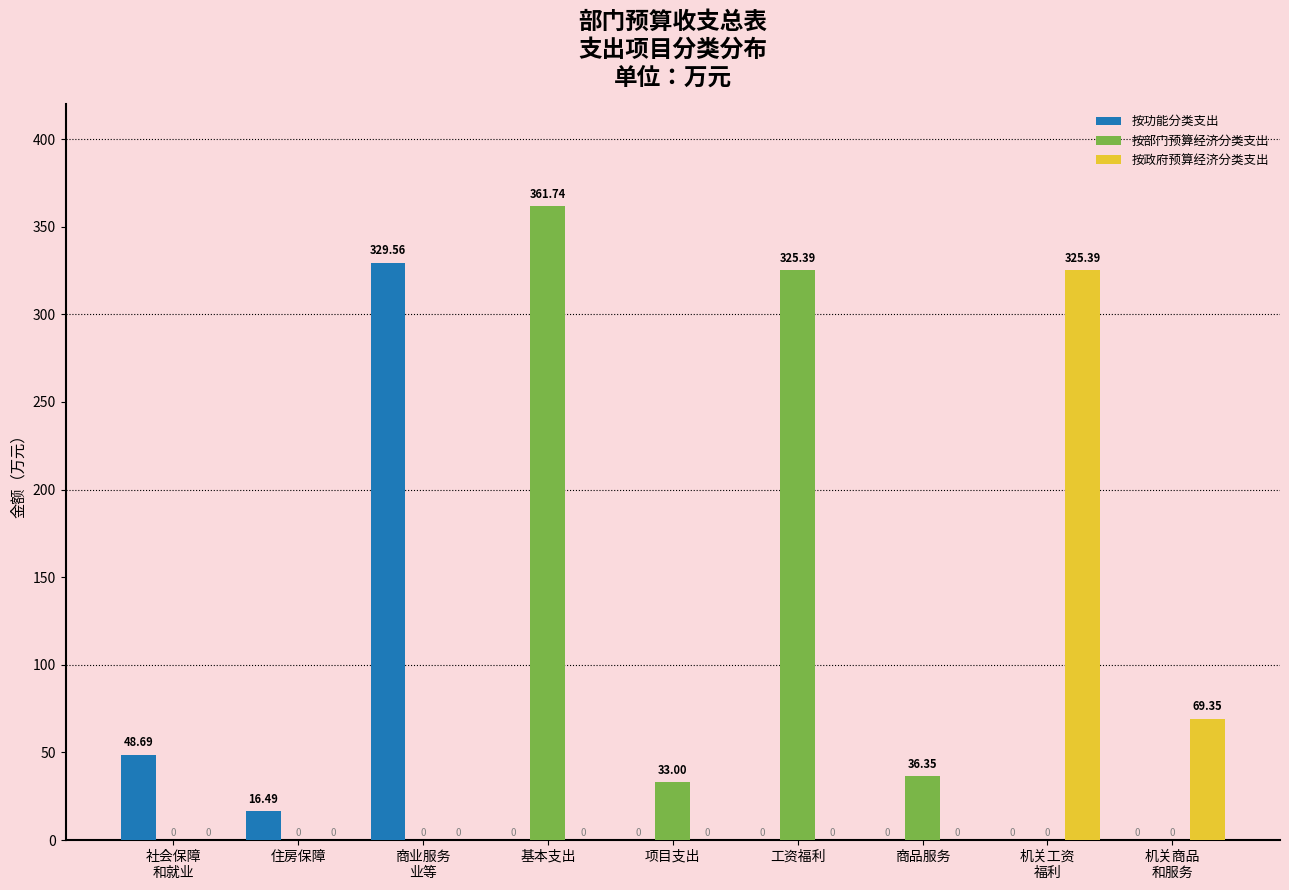

Which series has the largest total across all categories?

按部门预算经济分类支出